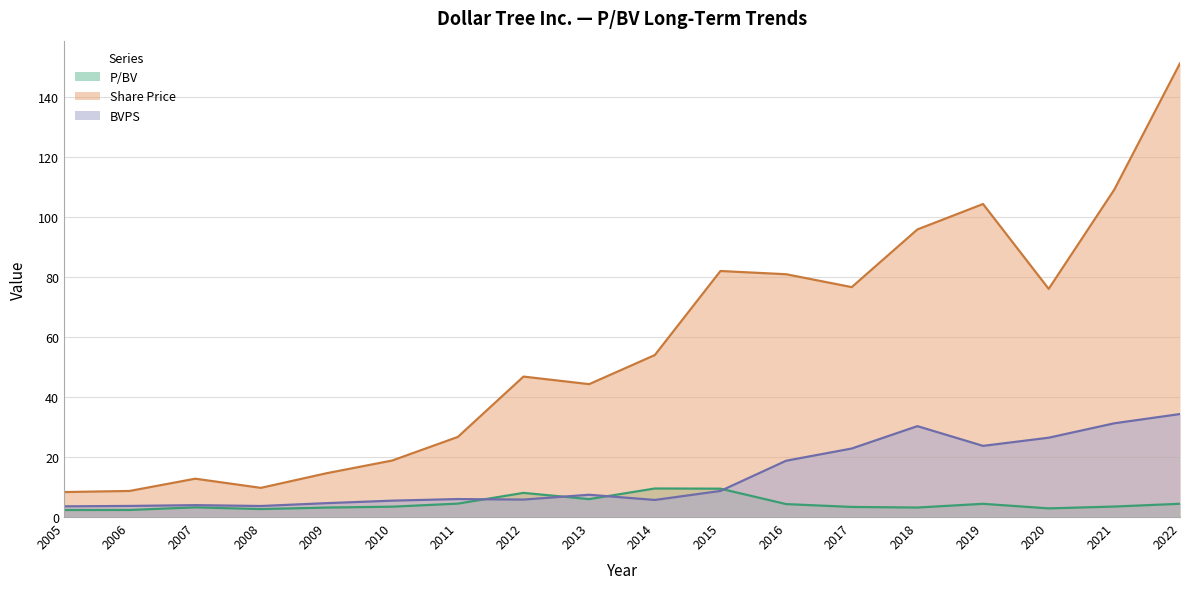

True or false: Share Price has more than 0 points higher than both neighbors.

True